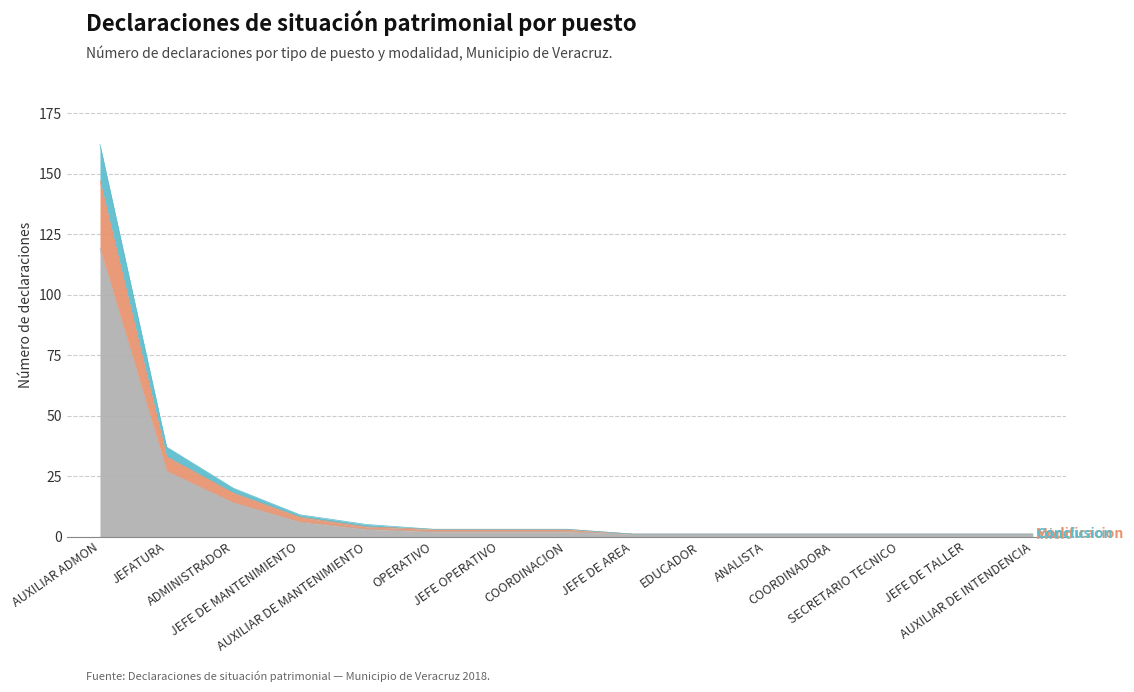

What is the value of the Inicio point at the 12th from the left?

1